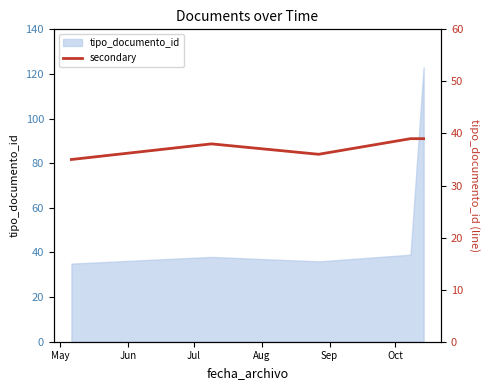

How many values are between 36 and 39?

5